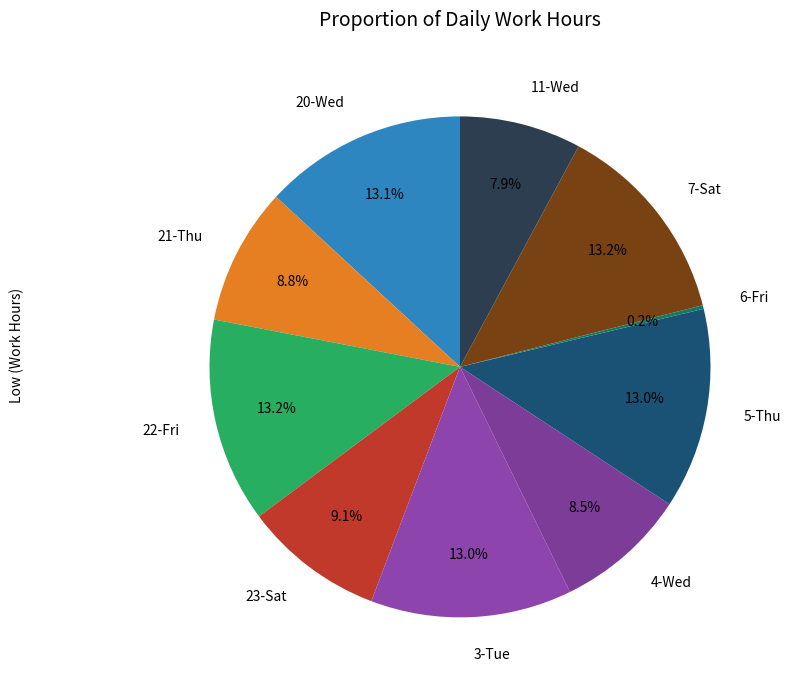

Which has a higher value, 22-Fri or 23-Sat?

22-Fri